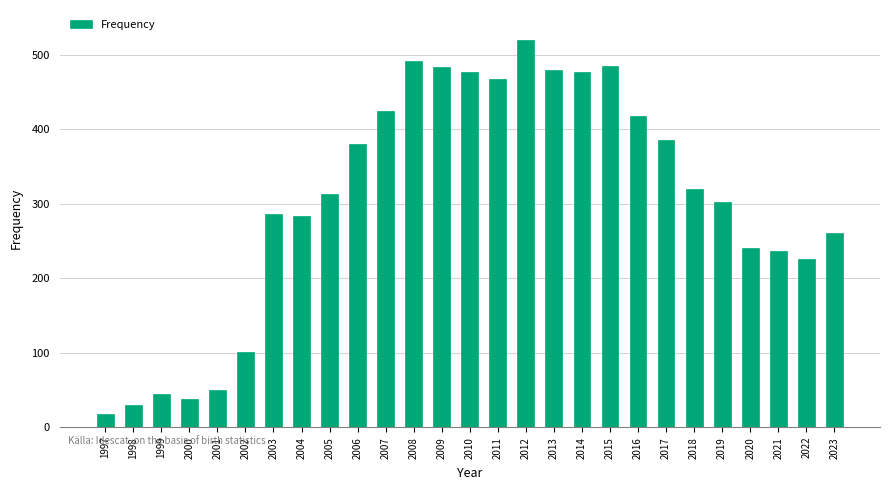

What is the value of the 1st bar from the left?

17